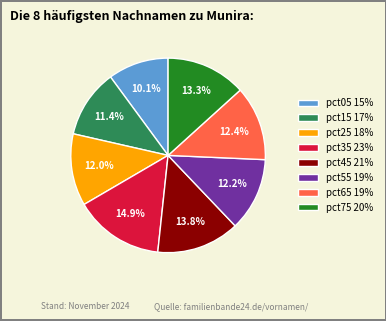

Is the sum of pct75 20% and pct55 19% greater than half?

No